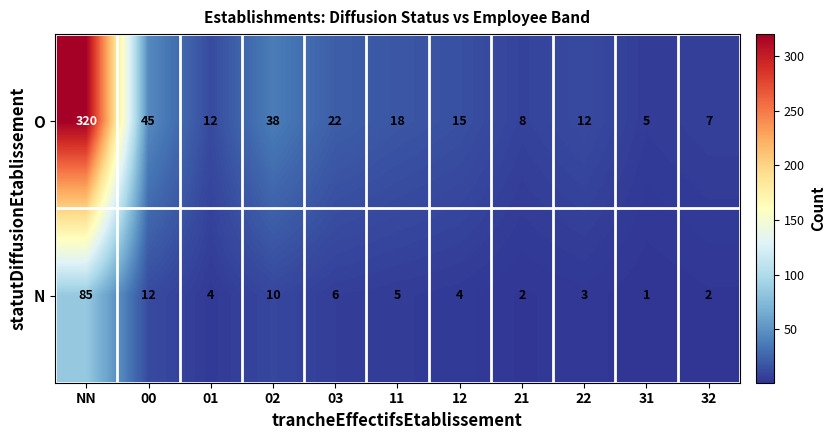

What is the greatest value displayed?

320